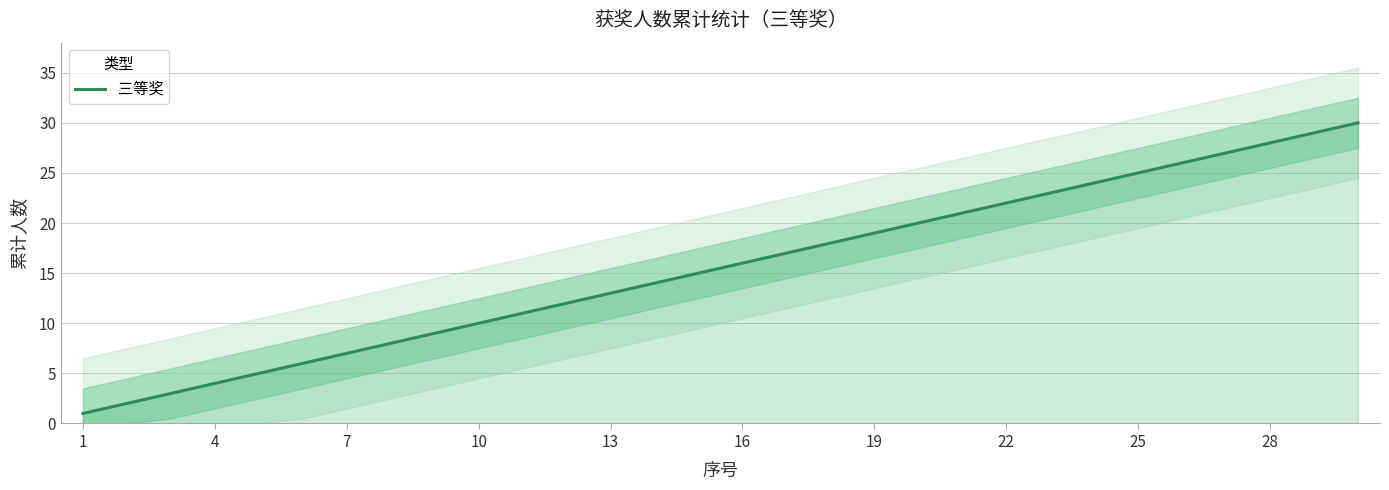

How many data points does each series have?

30